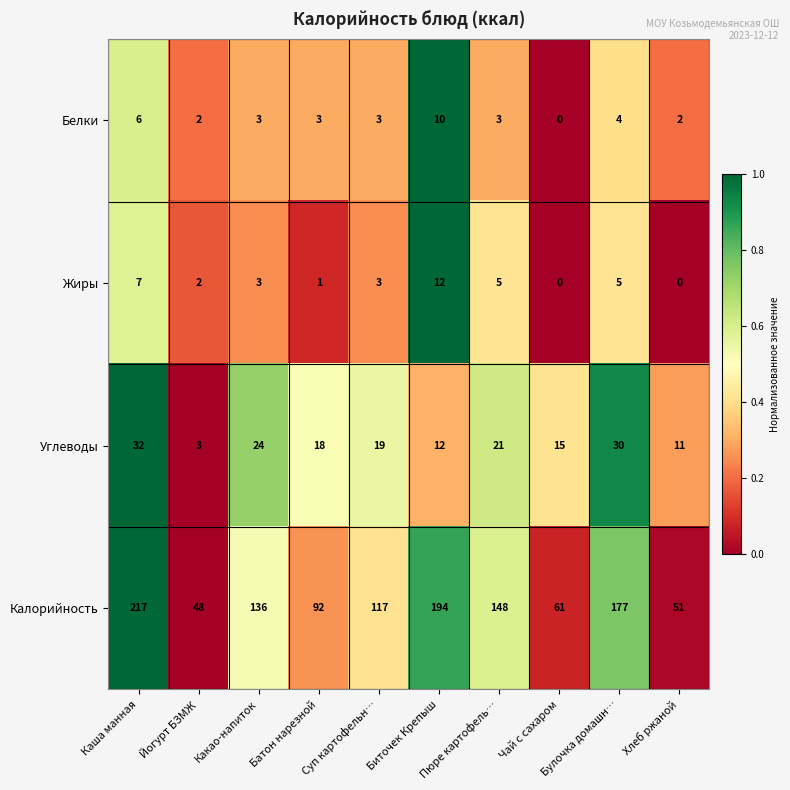

List the labels in order of Углеводы value, largest first.

Каша манная, Булочка домашн…, Какао-напиток, Пюре картофель…, Суп картофельн…, Батон нарезной, Чай с сахаром, Биточек Крепыш, Хлеб ржаной, Йогурт БЗМЖ